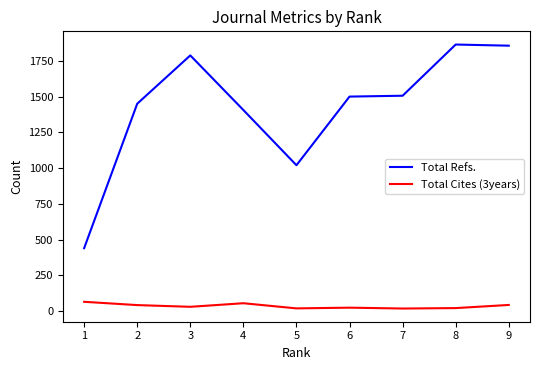

True or false: Total Refs. and Total Cites (3years) cross at least once.

False